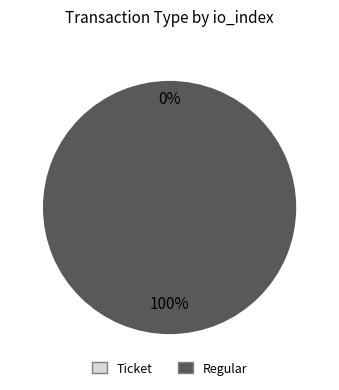

How many segments does this pie chart have?

2